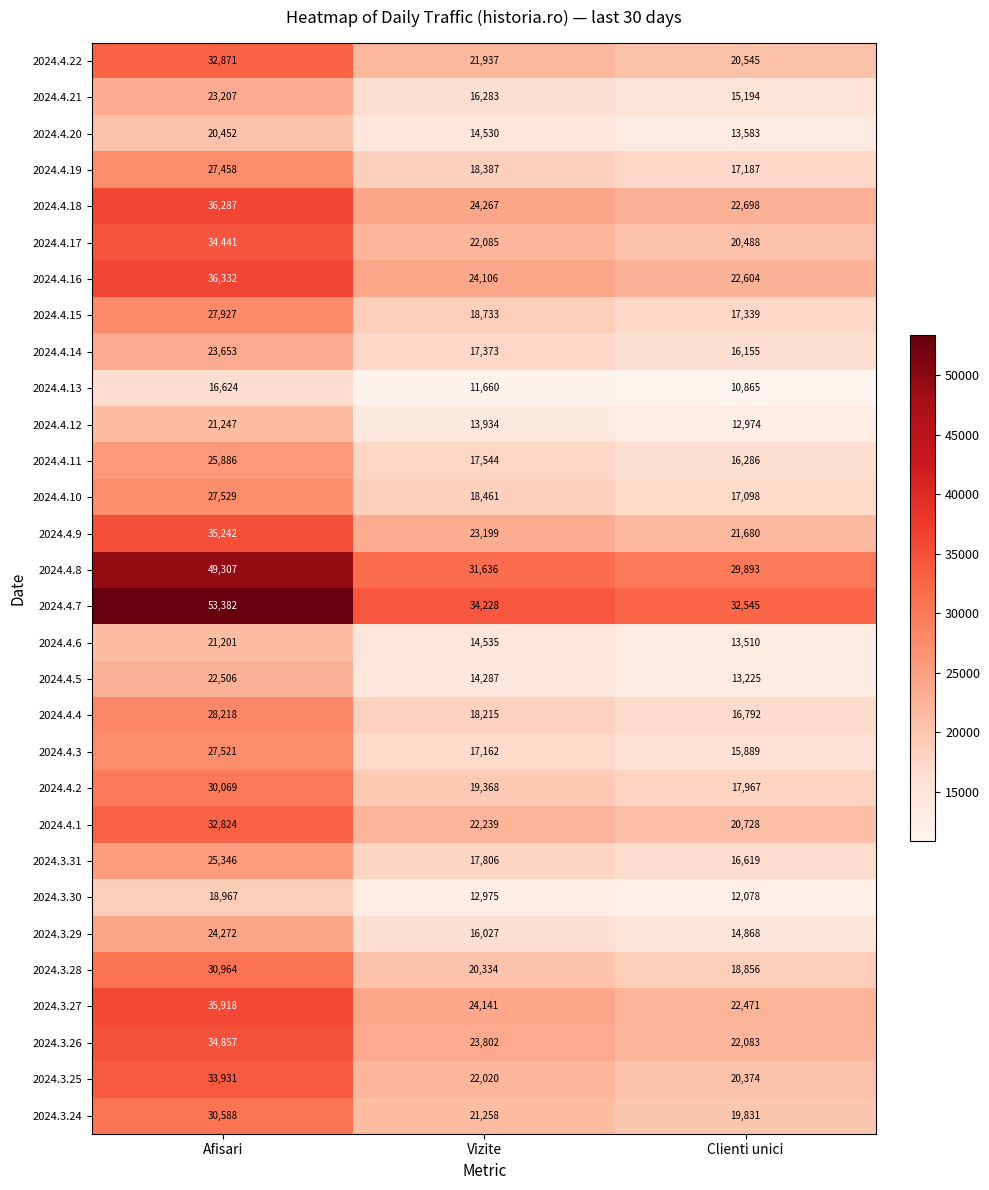

Which series has the widest spread of values?

2024.4.7